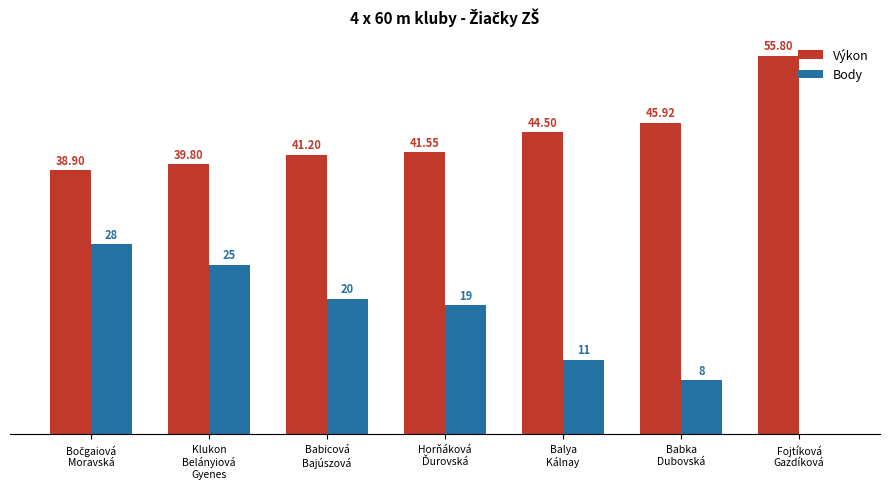

Where does the Výkon series first go above 41?

Babicová
Bajúszová